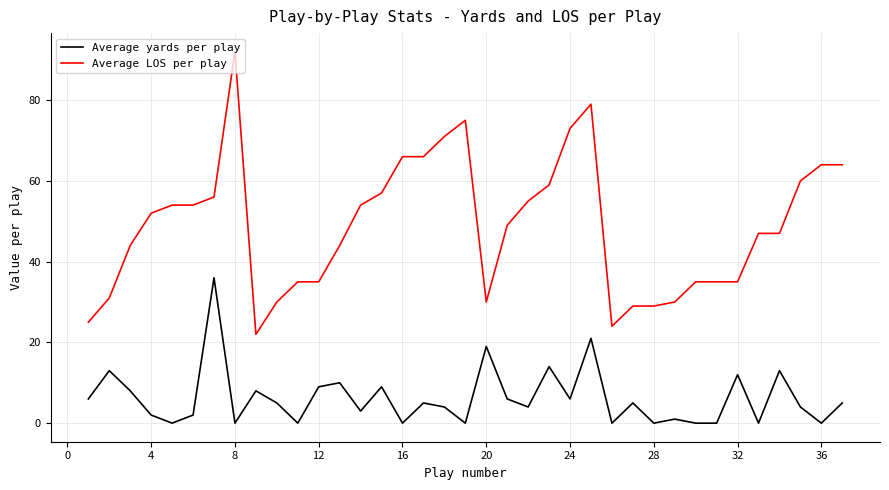

Rank the series by their average value, from highest to lowest.

Average LOS per play, Average yards per play